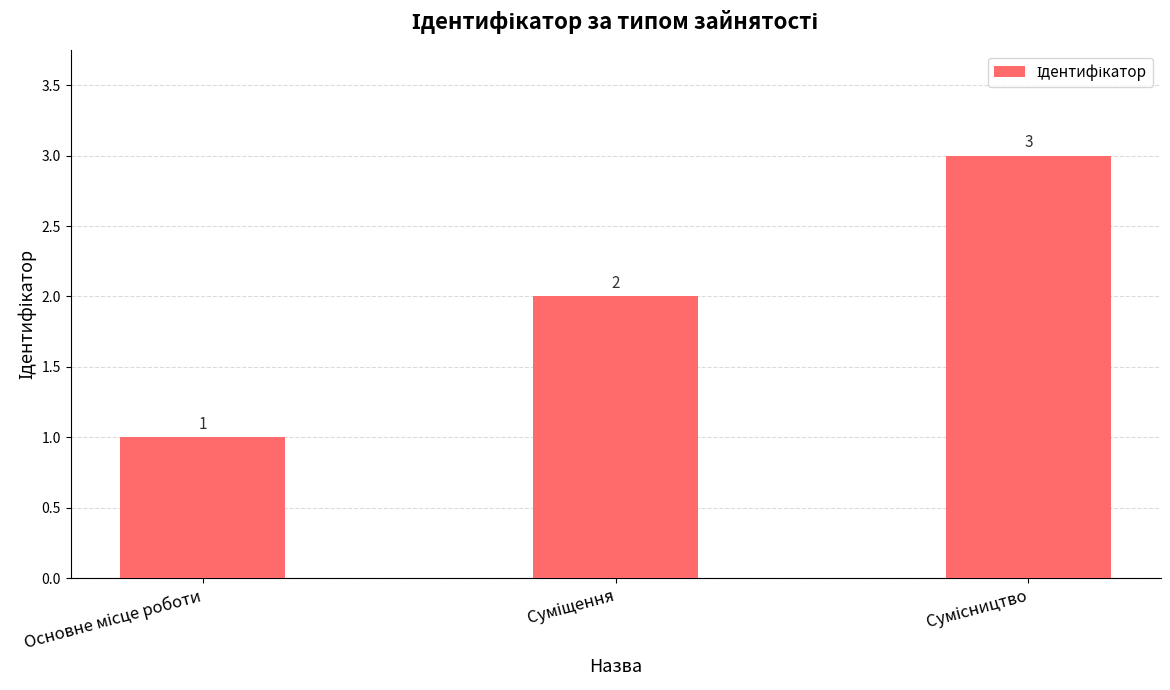

How many values are between 1 and 3?

3